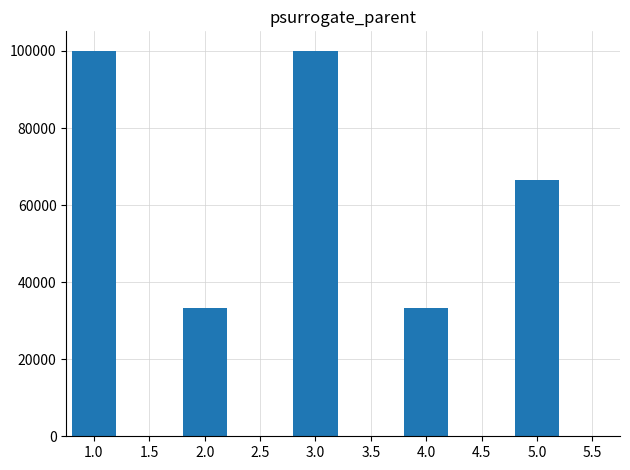

What is the maximum value shown in the chart?

100096